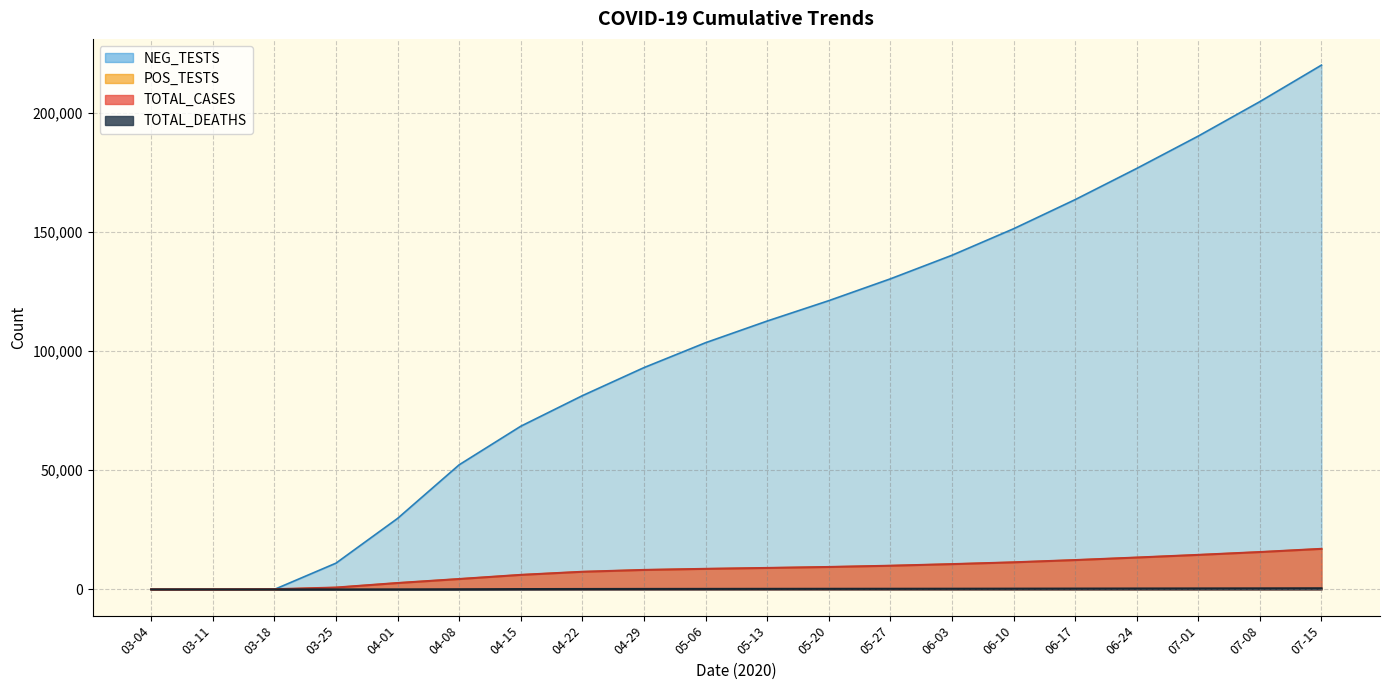

Does the chart display data point markers on the line(s)?

No